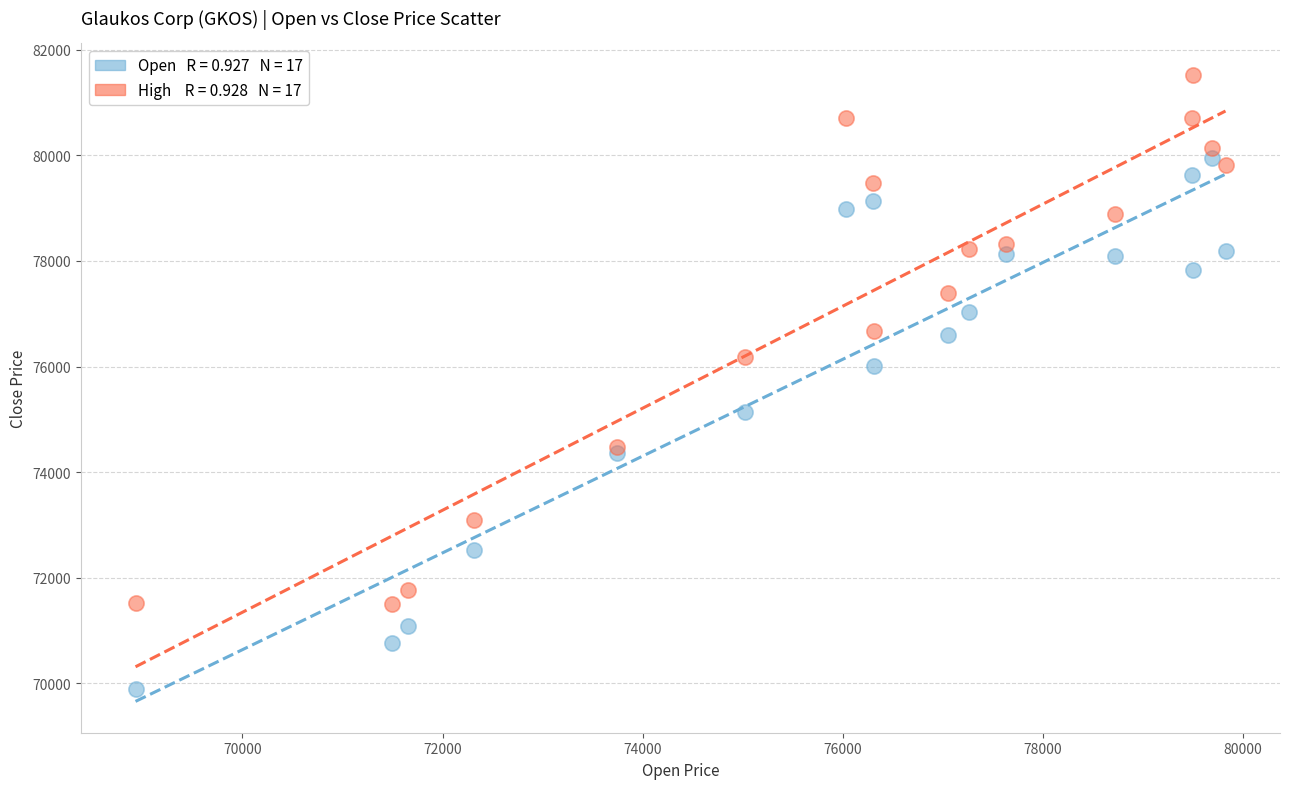

Across all series, what Y value is closest to 75707?

76018